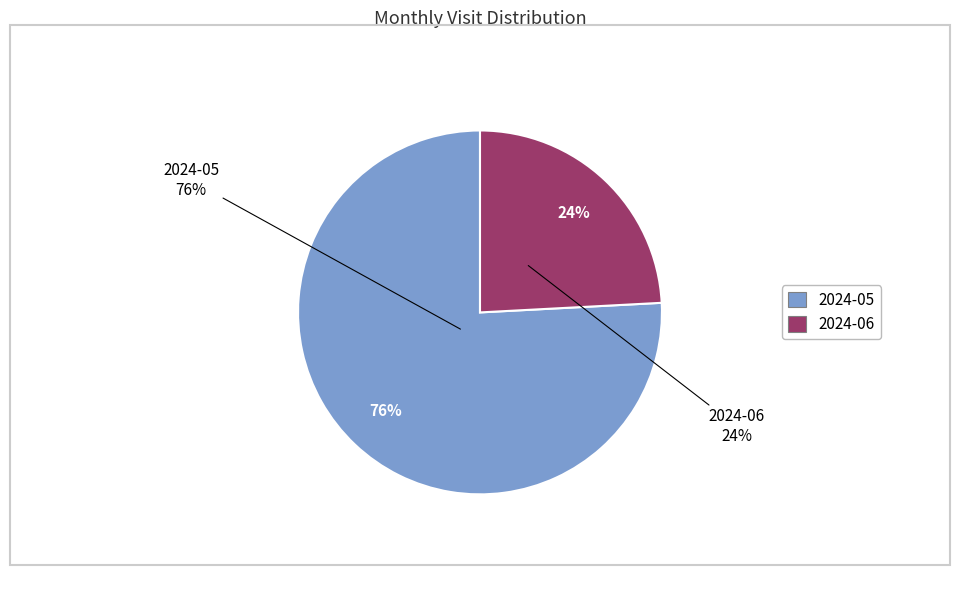

Rank the categories by value from lowest to highest.

2024-06, 2024-05